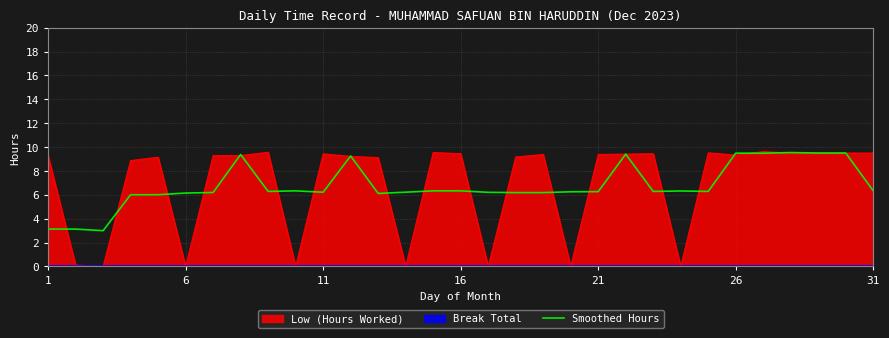

What is the minimum value for Smoothed Hours?

3.0